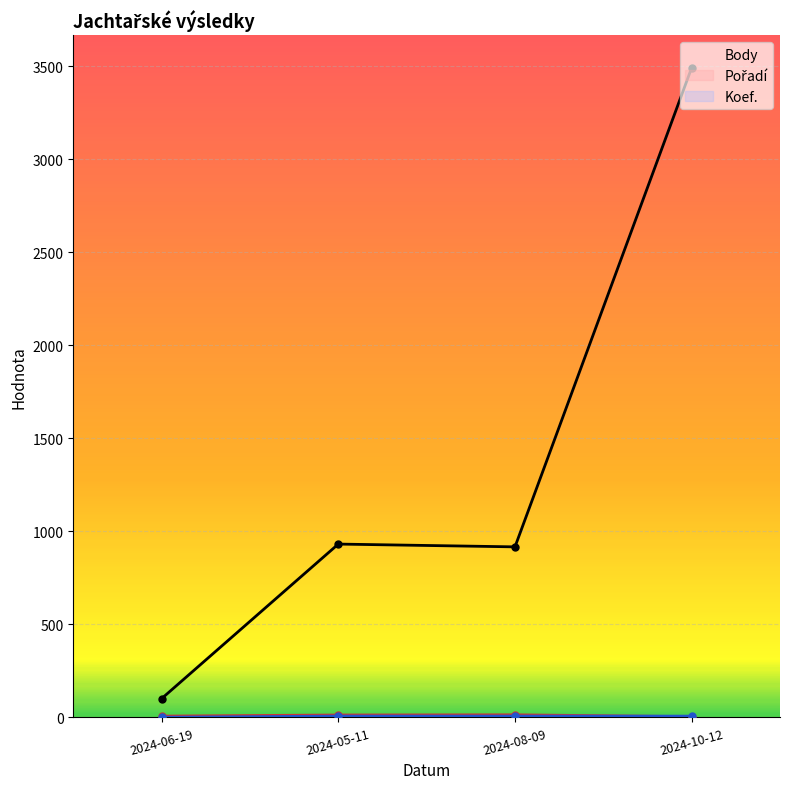

Reading left to right, extract all data points from this chart.

Body: 2024-10-12=3493	2024-08-09=917	2024-06-19=101	2024-05-11=932
Pořadí: 2024-10-12=4	2024-08-09=14	2024-06-19=7	2024-05-11=13
Koef.: 2024-10-12=7	2024-08-09=7	2024-06-19=1	2024-05-11=7